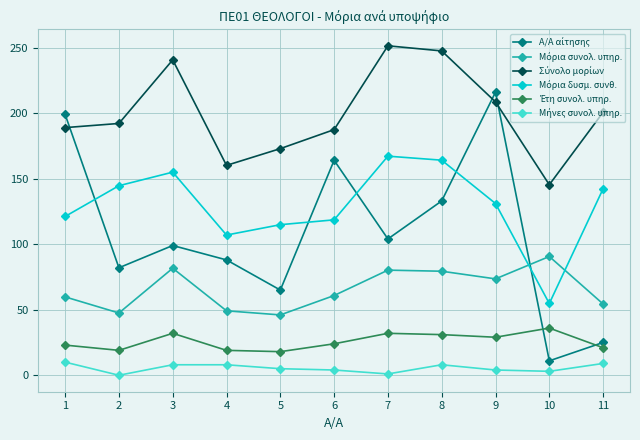

Count the number of data series in this chart.

6